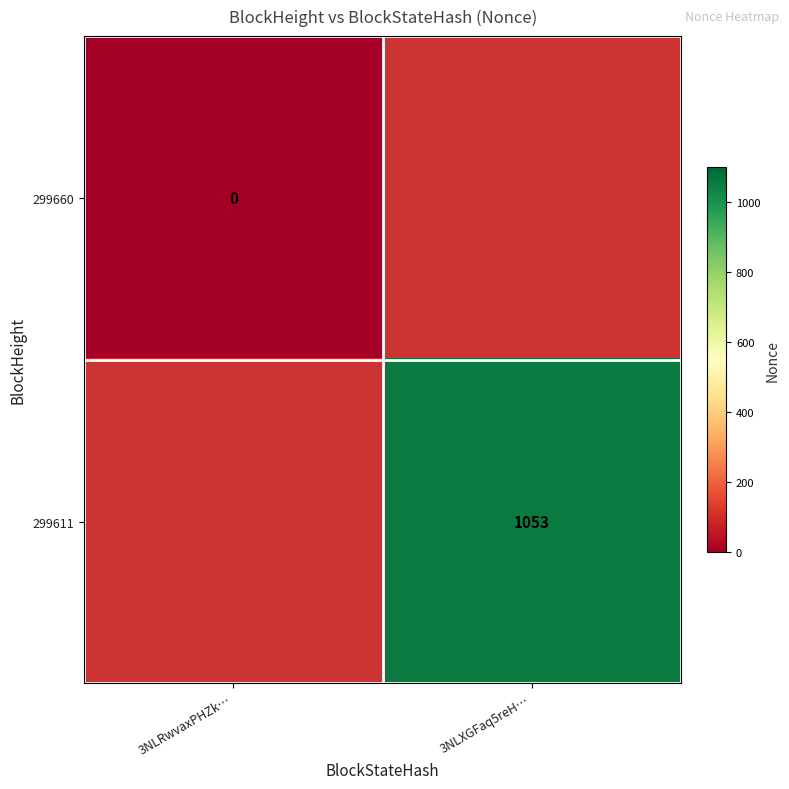

At which category does the chart reach its peak across all series?

3NLXGFaq5reH…